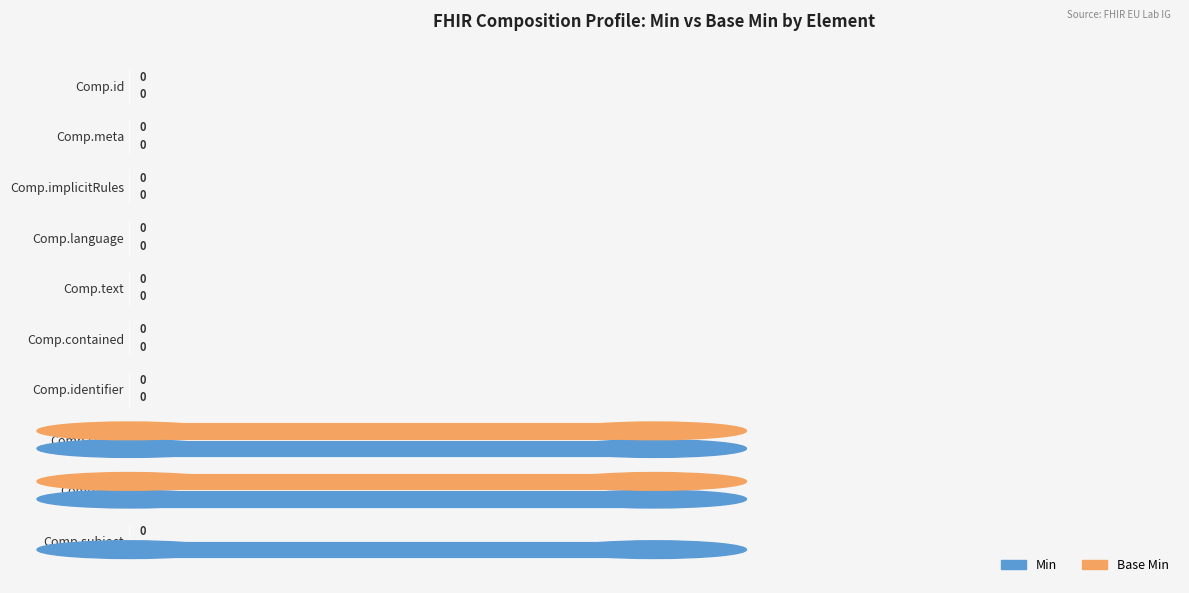

The Min series shows 0 at Comp.identifier. True or false?

True